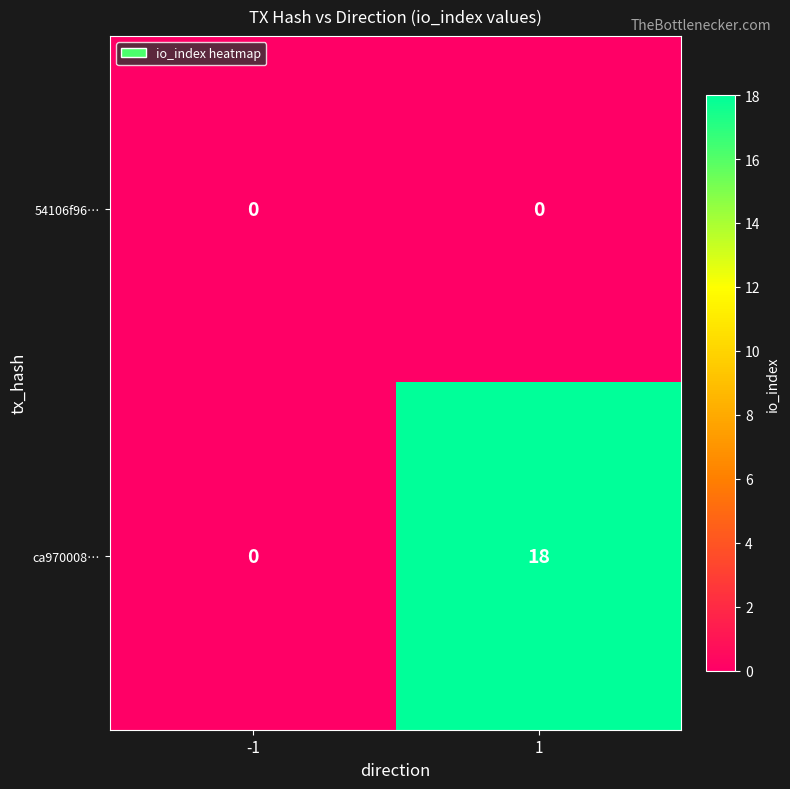

What is the maximum value shown in the chart?

18